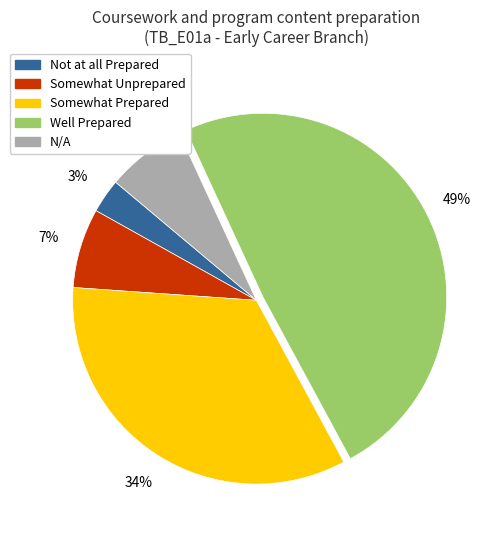

Combined, do Not at all Prepared and N/A account for over 50%?

No